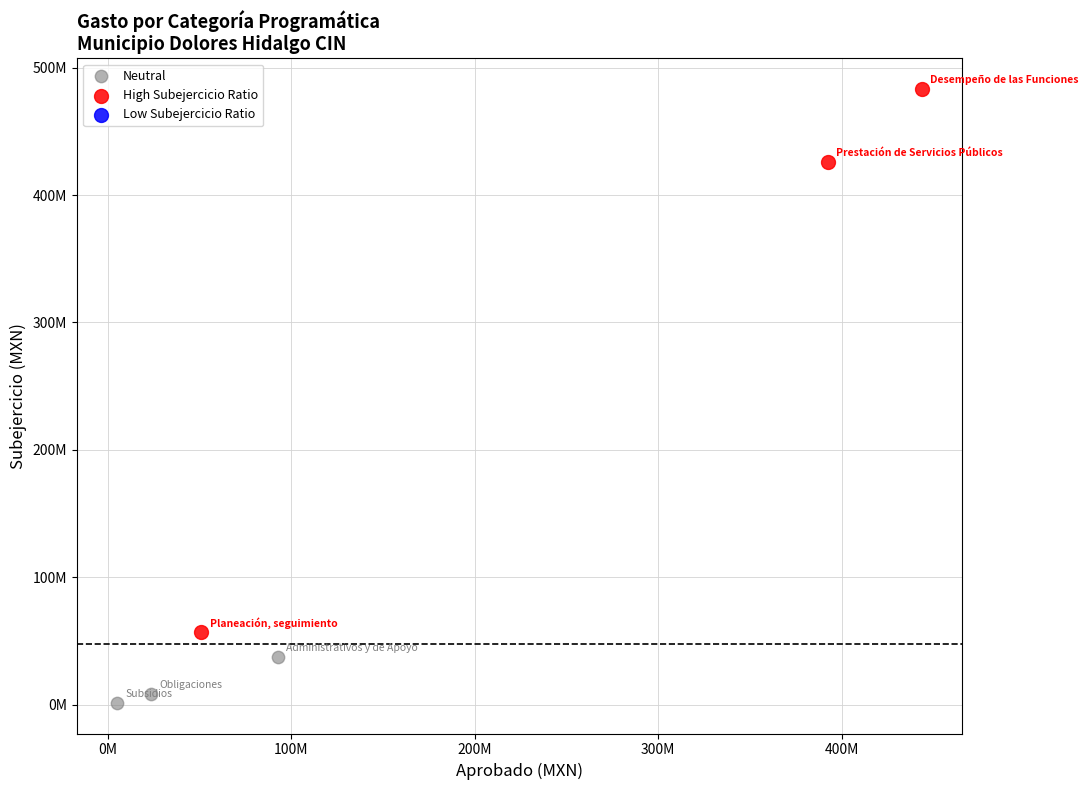

Which series has the largest Y range (max minus min)?

High Subejercicio Ratio